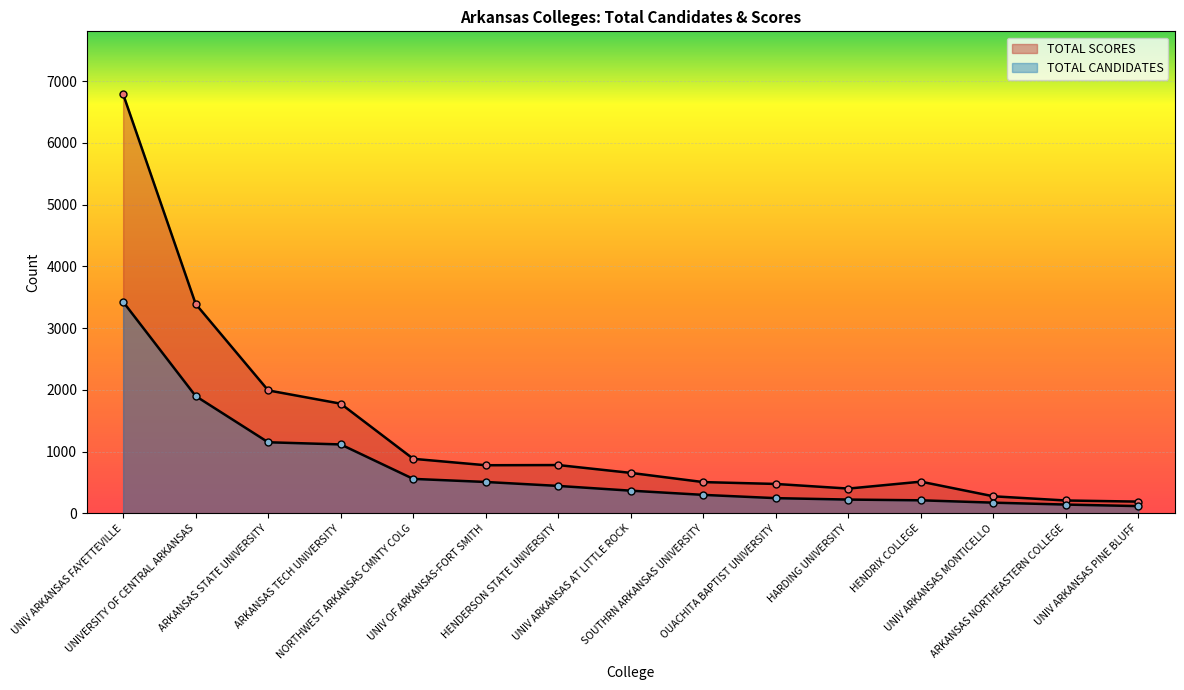

Count the number of categories in the chart.

15